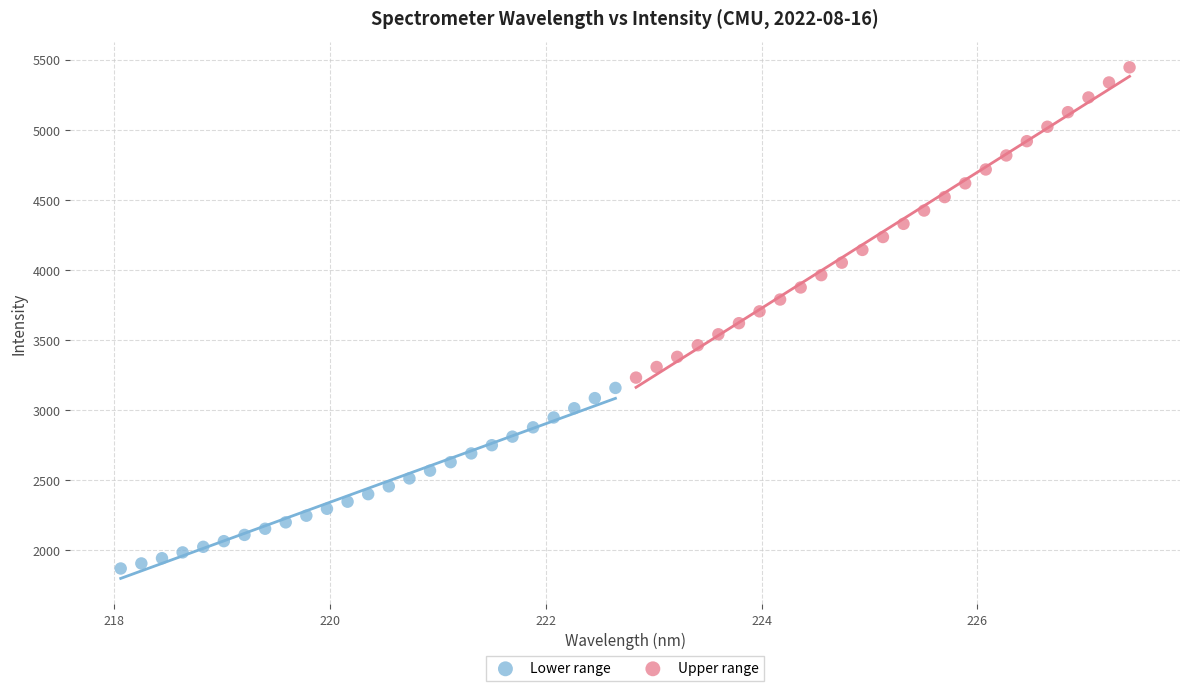

Which series contains the lowest Y value?

Lower range